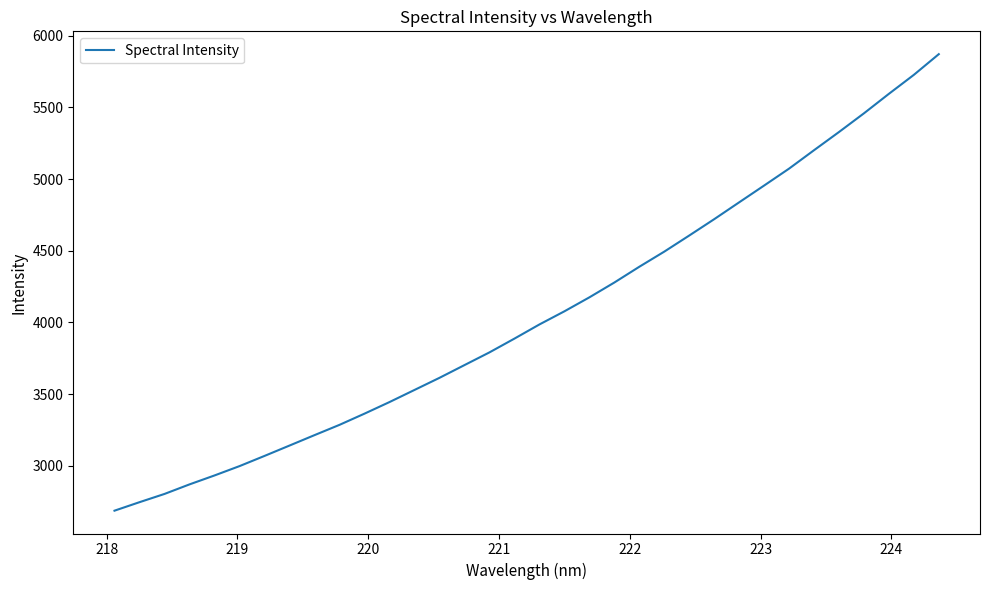

How many distinct data groups are displayed?

1